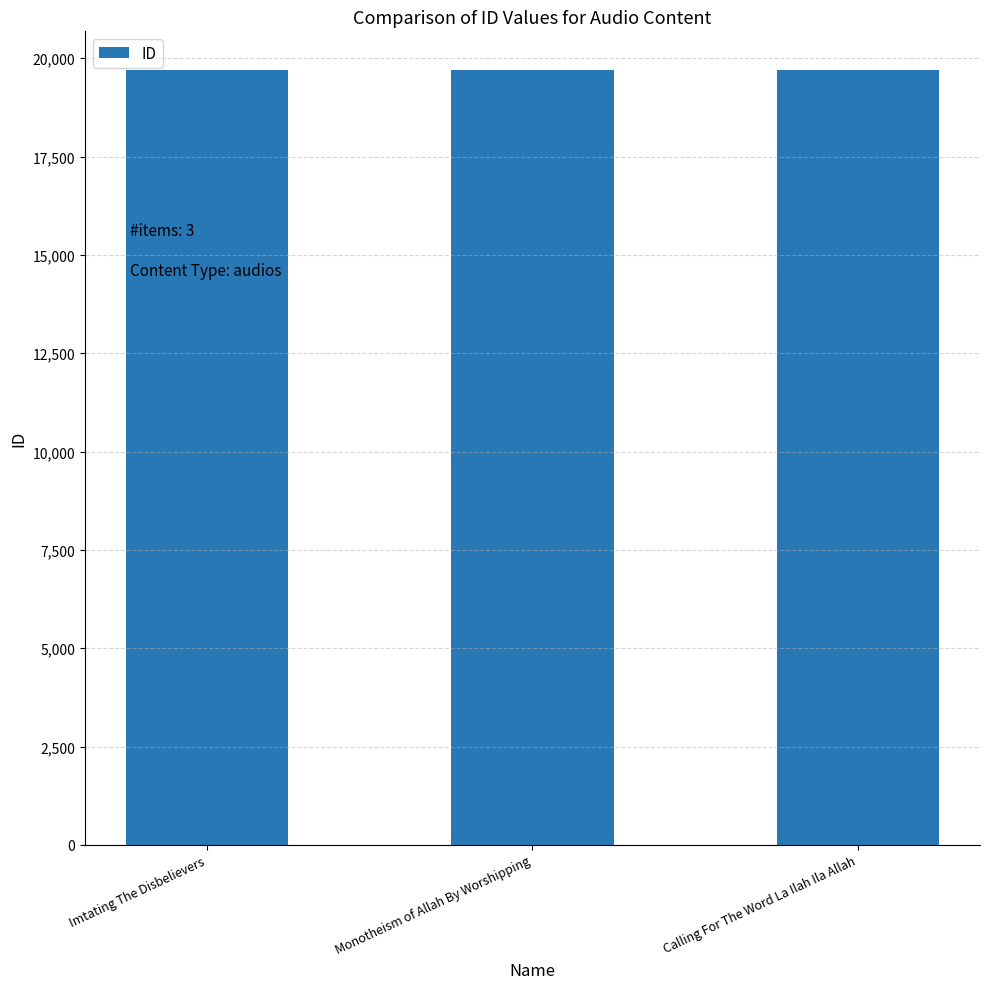

What is the label of the 1st bar from the right?

Calling For The Word La Ilah Ila Allah